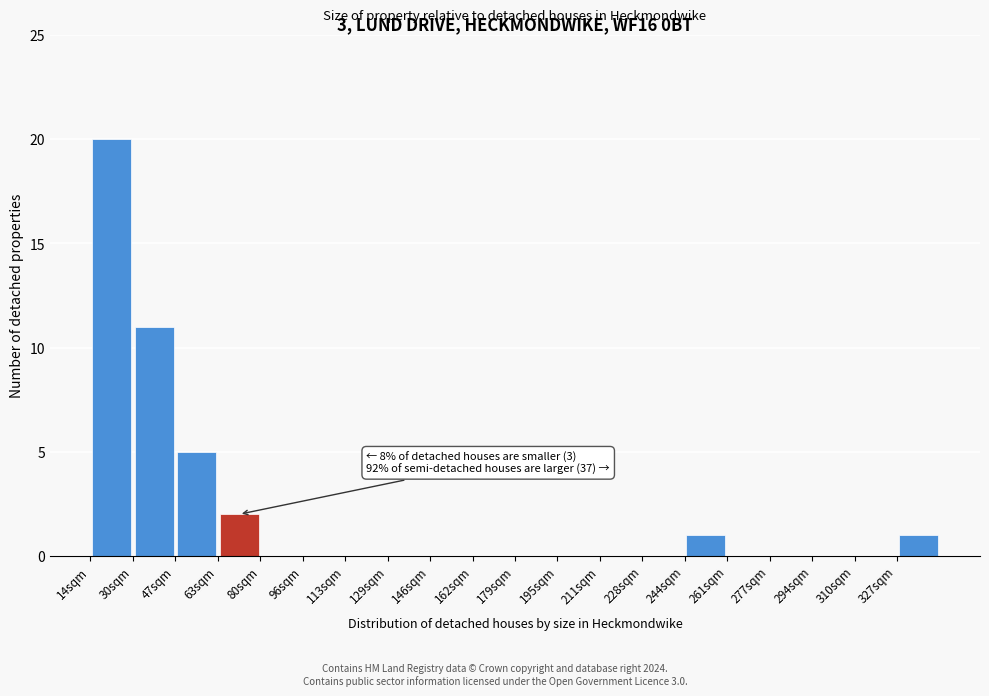

Over which range of the x-axis is the bar tallest?

14.0 to 30.5